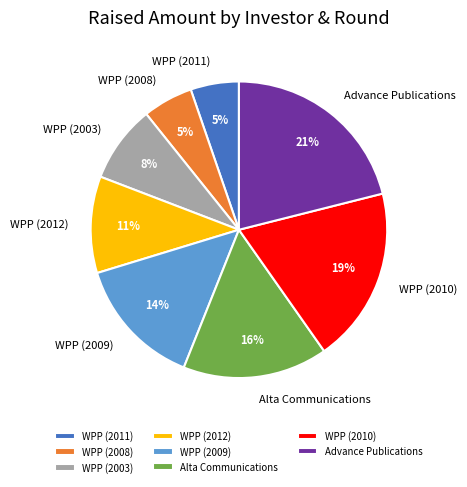

Count the number of slices in the pie.

8